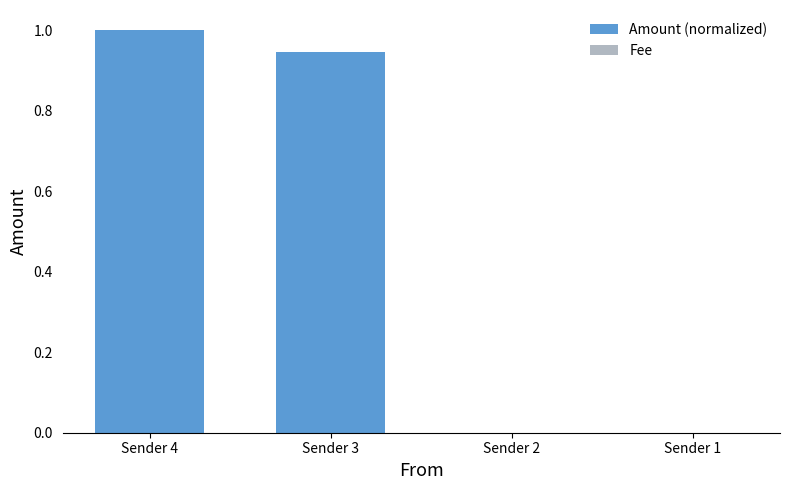

What is the sum of all values?

1.9